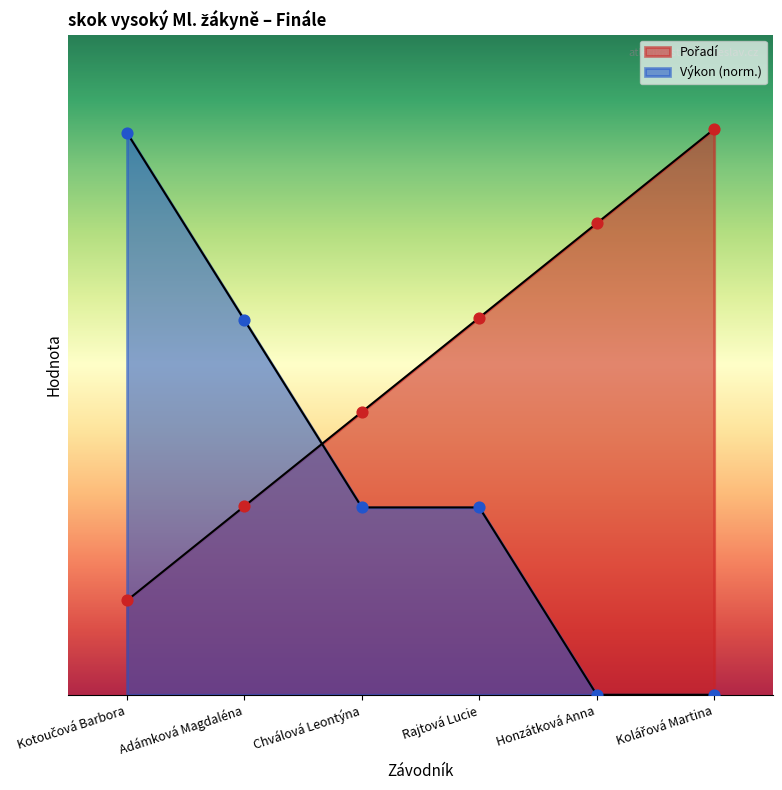

What are all the series names shown in the legend?

Pořadí, Výkon